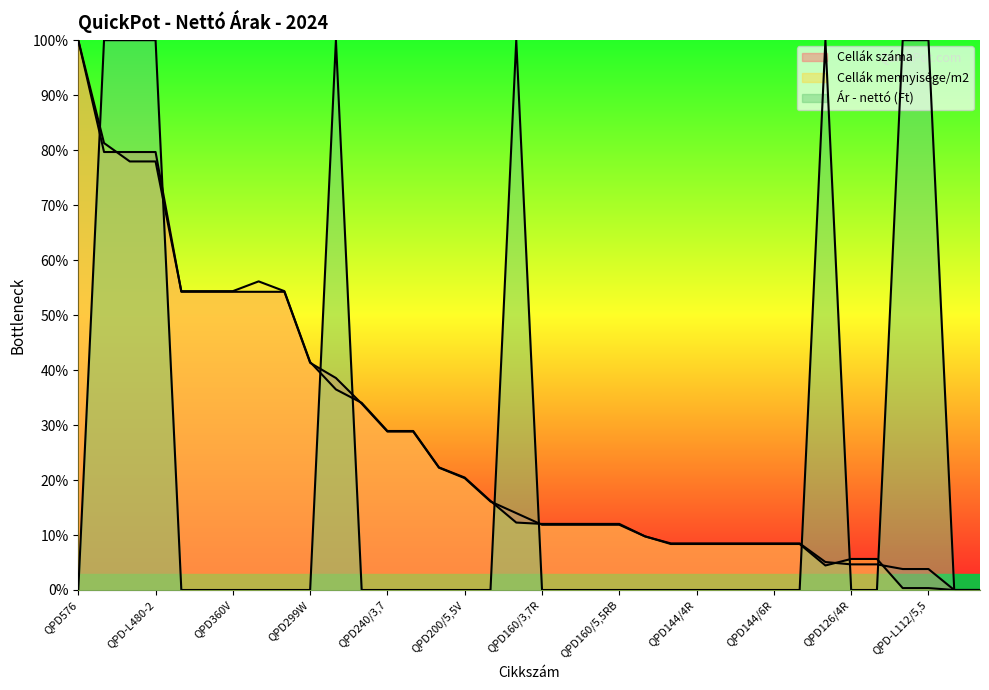

What is the average value of the Cellák száma series?

27.3